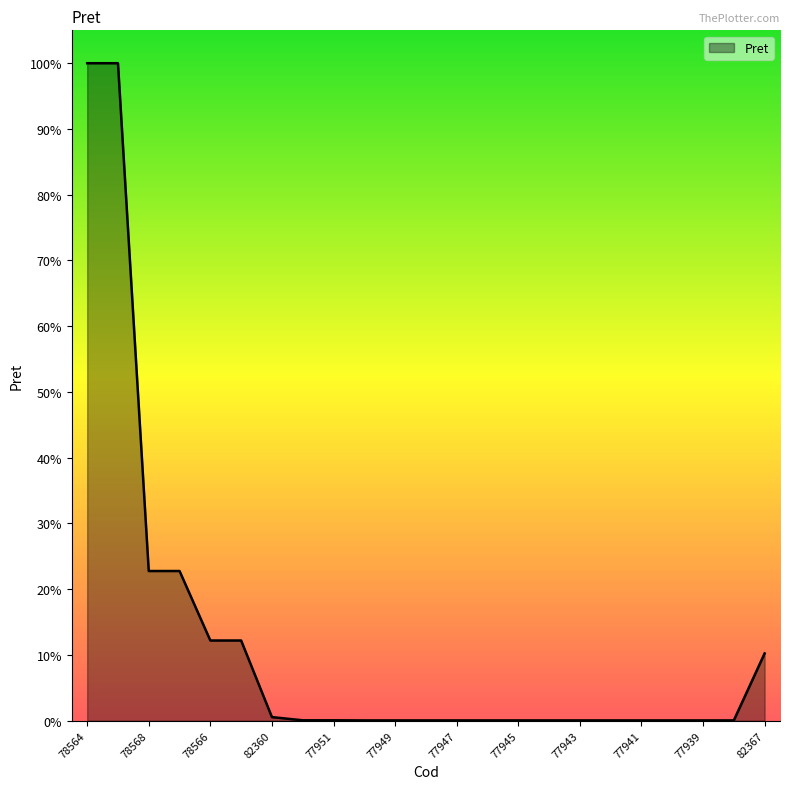

Rank the categories by value from highest to lowest.

78564, 78565, 78568, 78569, 78566, 78567, 82367, 82360, 77952, 77951, 77950, 77949, 77948, 77947, 77946, 77945, 77944, 77943, 77942, 77941, 77940, 77939, 77938